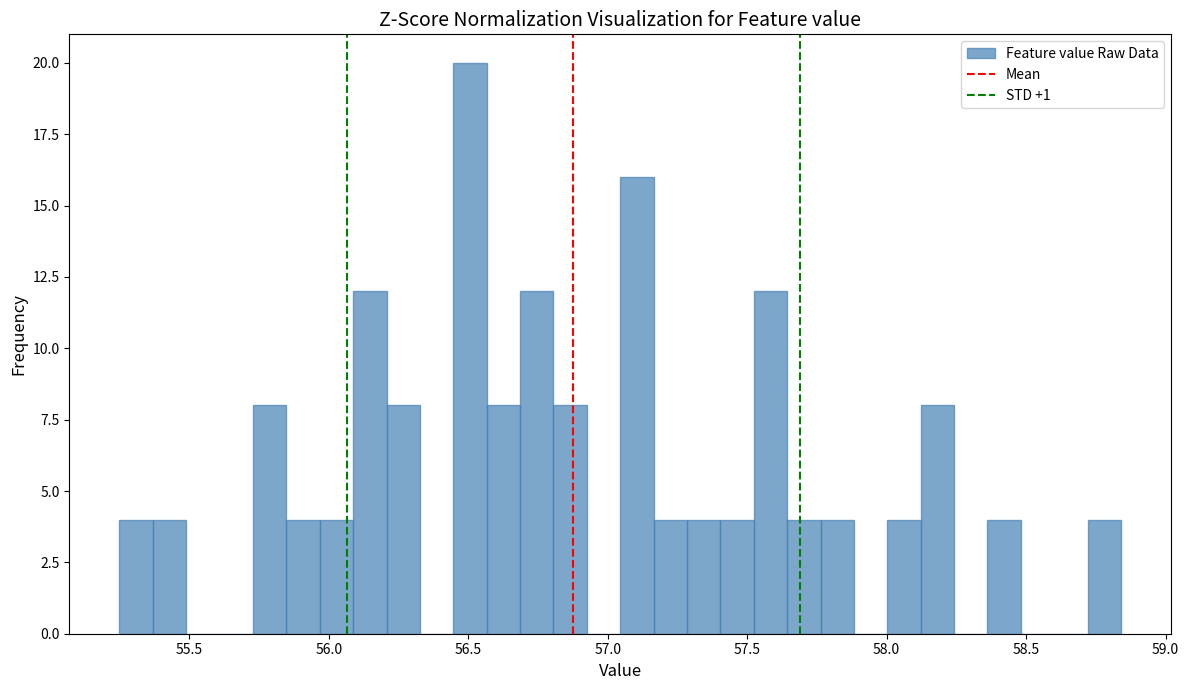

Around what value on the x-axis is the tallest bar? Give the approximate position of its centre, as read against the axis.

56.50